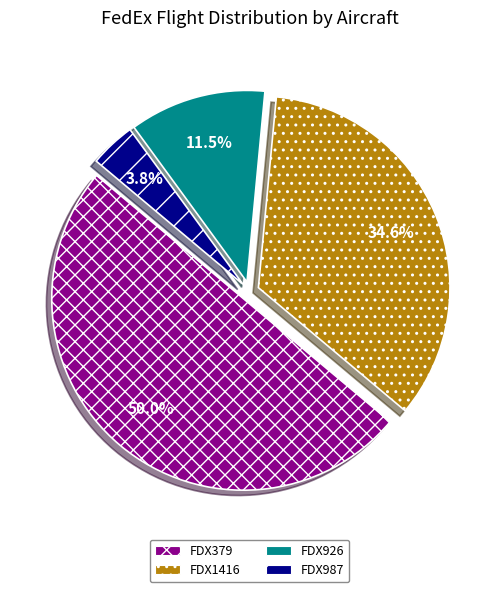

To the nearest percent, what is the average slice percentage?

25%